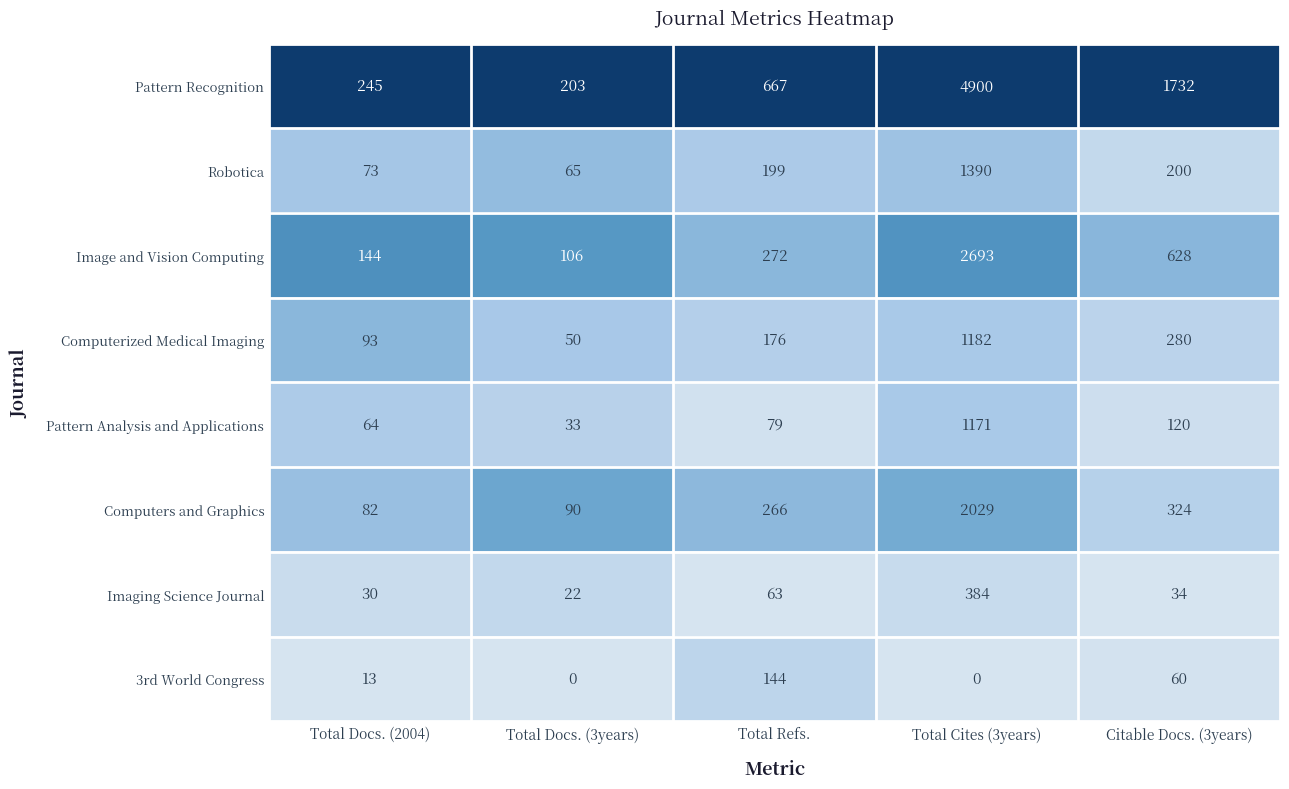

What is the approximate value of Imaging Science Journal at Total Docs. (2004)?

30